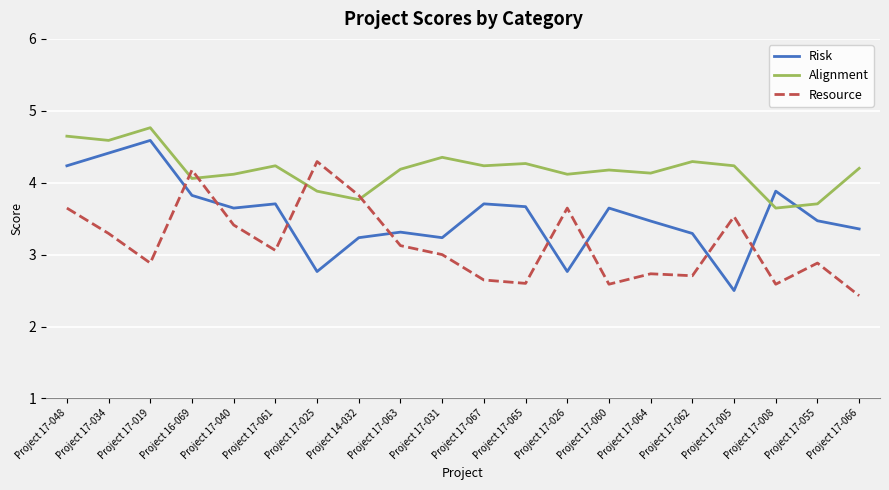

What is the minimum value for Resource?

2.4